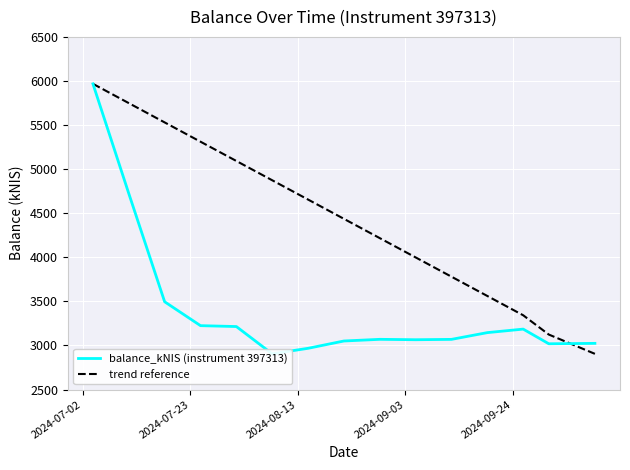

Reading left to right, list all the values displayed in this chart.

balance_kNIS (instrument 397313): 5967.5	4723.0	3495.6	3224.7	3214.6	2905.0	2967.8	3050.7	3069.6	3065.1	3069.1	3145.7	3185.6	3019.1	3023.9
trend reference: 5967.5	5748.7	5530.0	5311.2	5092.5	4873.7	4655.0	4436.2	4217.5	3998.7	3780.0	3561.3	3342.5	3123.8	2905.0